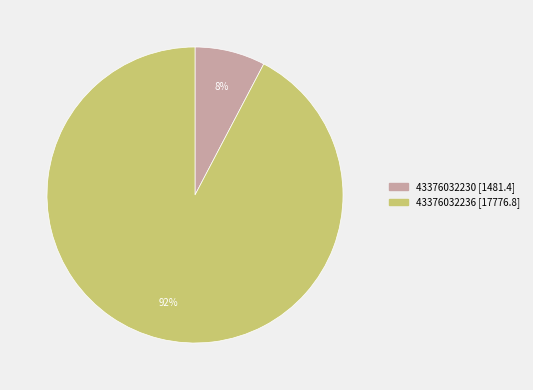

Do 43376032230 and 43376032236 together represent more than half of the pie?

Yes